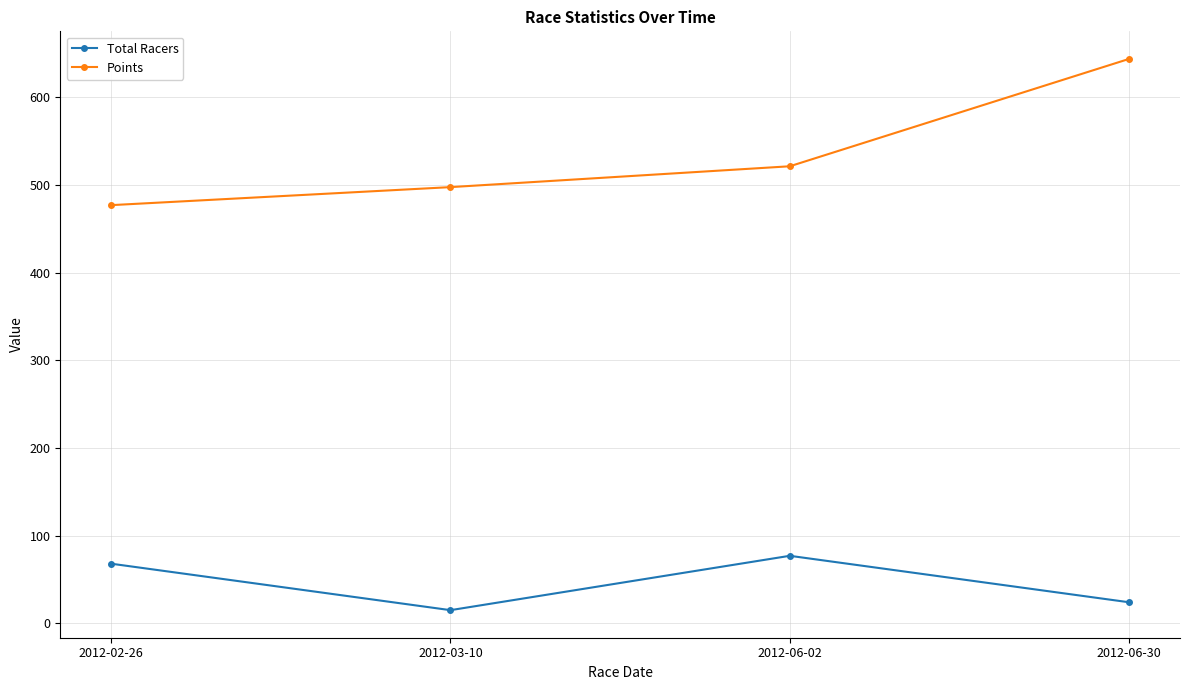

What is the value of the Points point at the 1st from the left?

477.0